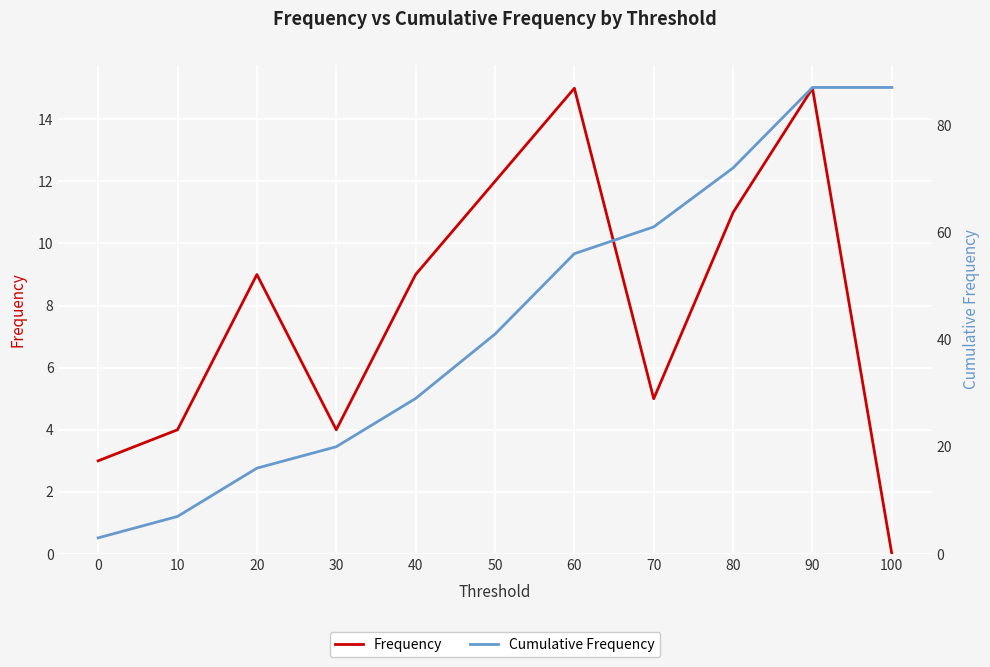

Is it true that Cumulative Frequency equals 30 at 60?

False